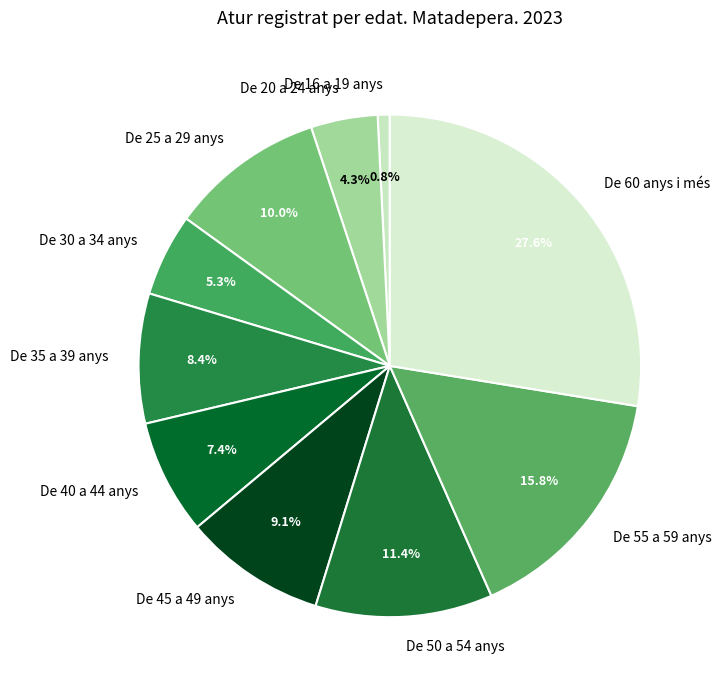

Combined, do De 35 a 39 anys and De 25 a 29 anys account for over 50%?

No